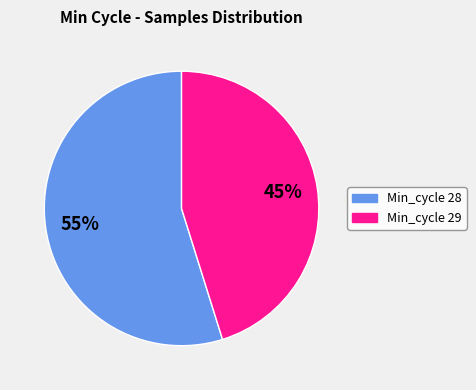

Is there any slice that represents more than half of the pie?

Yes